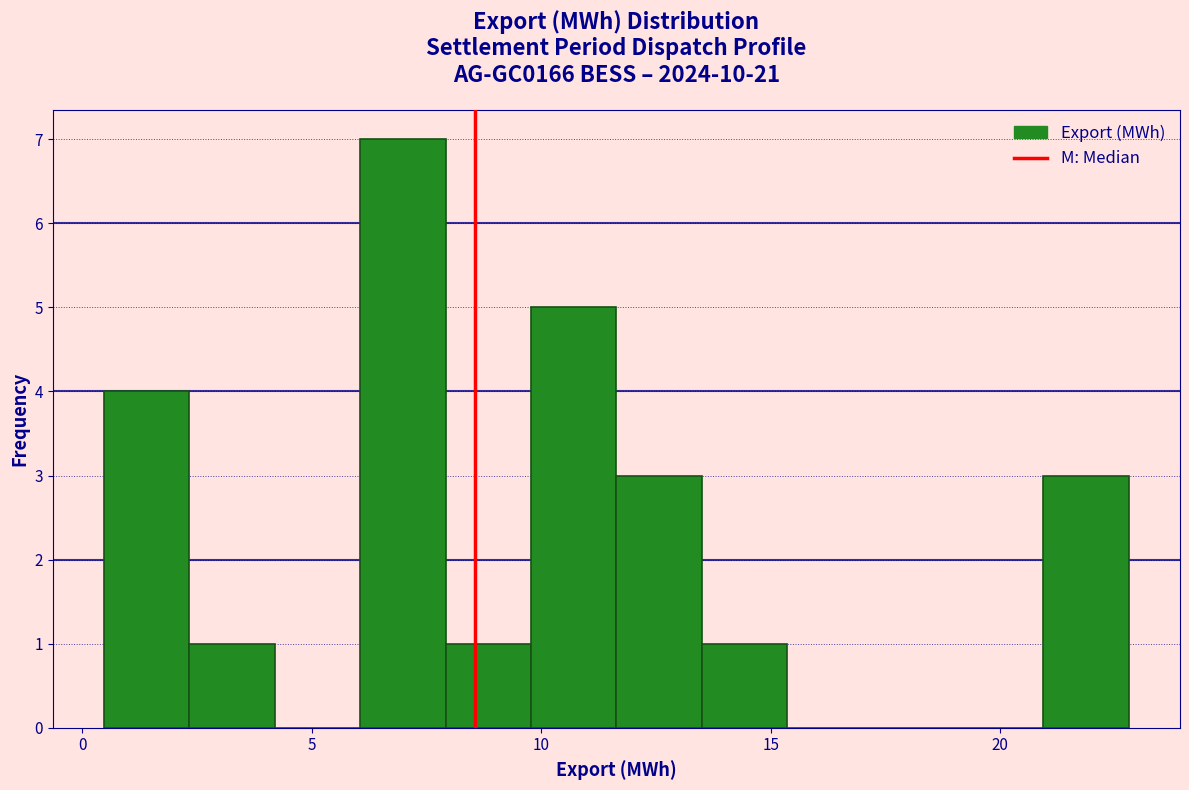

Read against the x-axis, roughly where is the centre of the tallest bar?

7.0